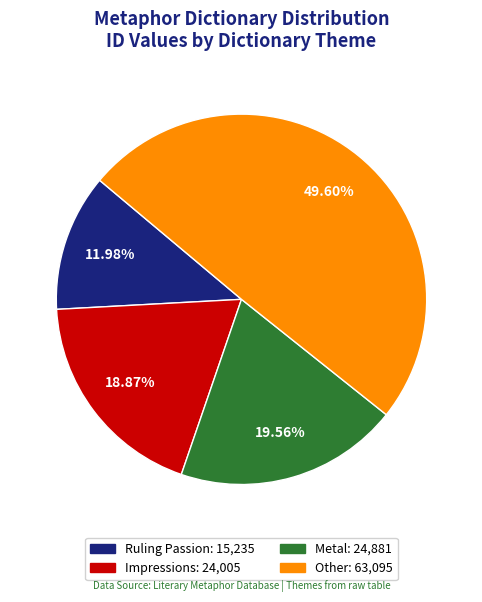

How many segments does this pie chart have?

4